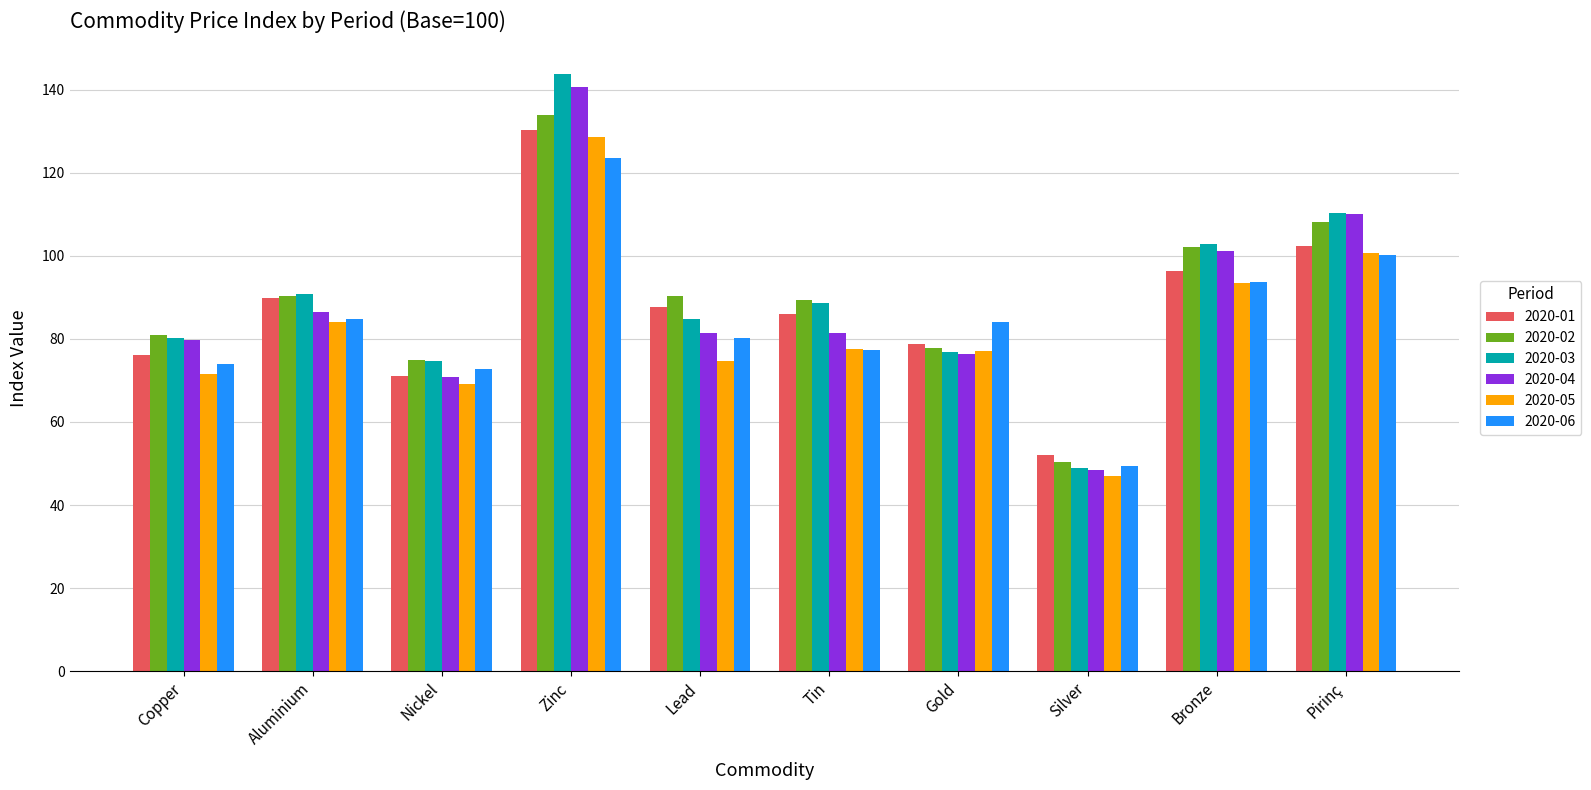

What is the label of the 4th bar from the left?

Zinc